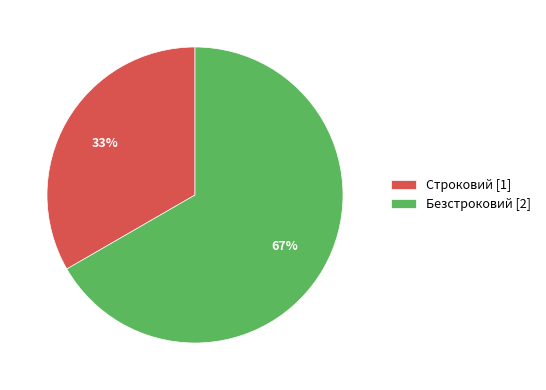

The Безстроковий slice represents 67% of the pie. True or false?

True